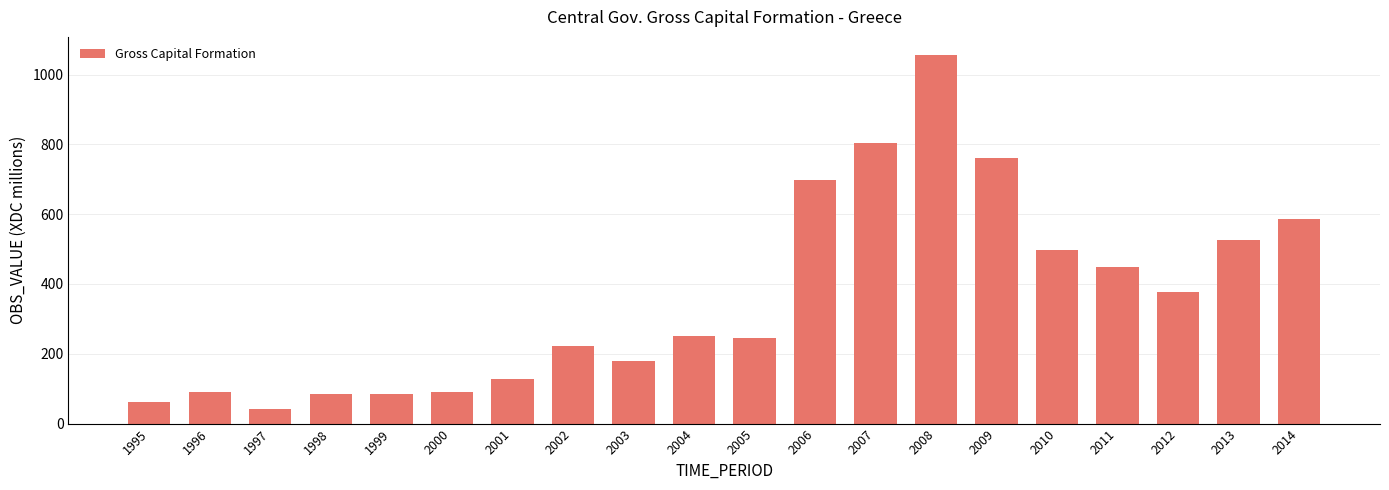

What is the value of the 20th bar from the left?

585